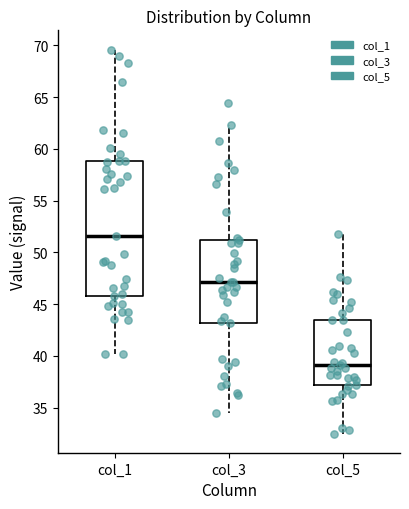

Where does the upper whisker of the box for col_5 end on the y-axis? The values are not printed on the chart, so give them approximately, as read against the axis.

52.0